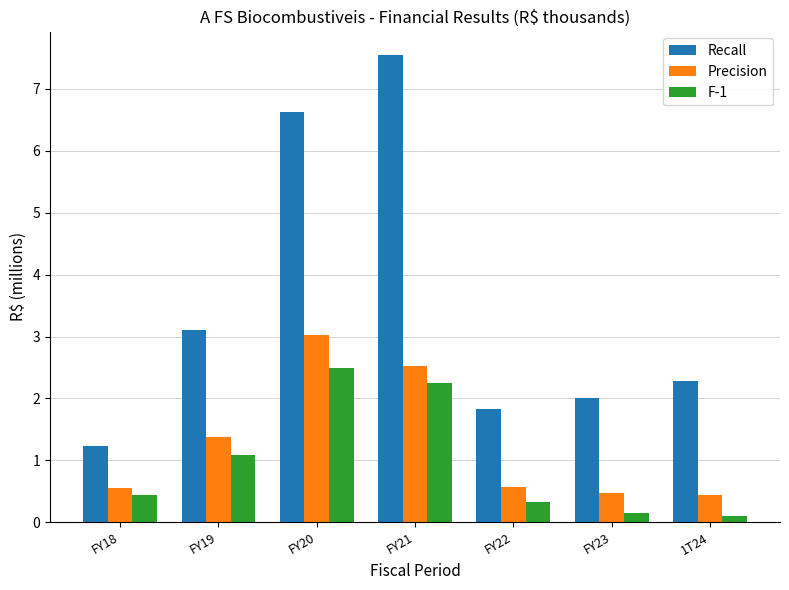

What is the approximate value of Recall at FY21?

7.6